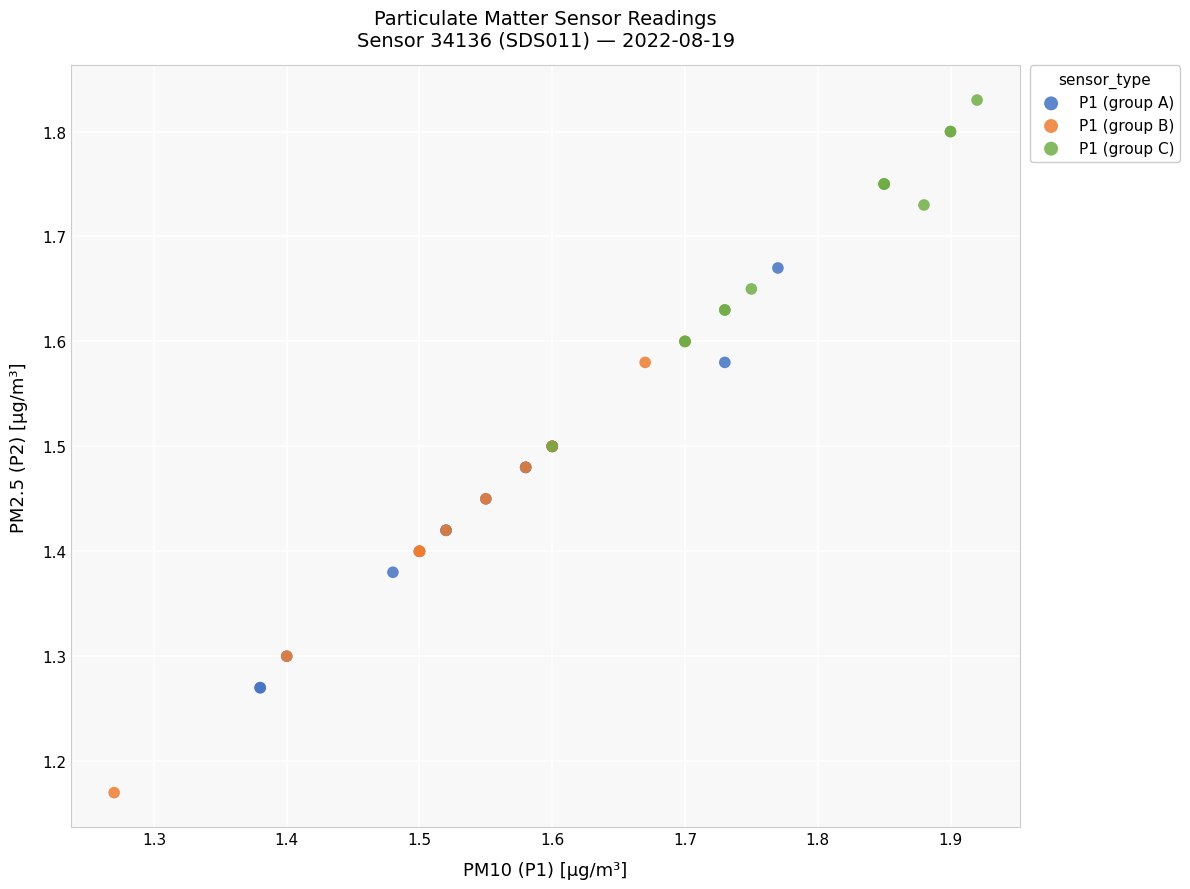

Which series contains the lowest Y value?

P1 (group B)